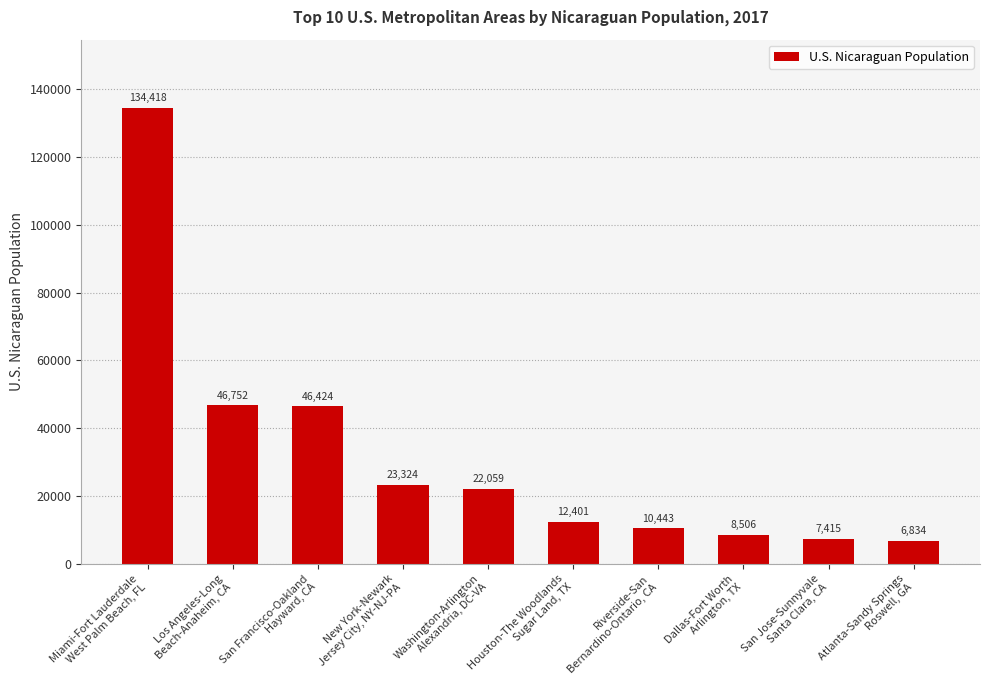

What is the minimum value shown in the chart?

6834